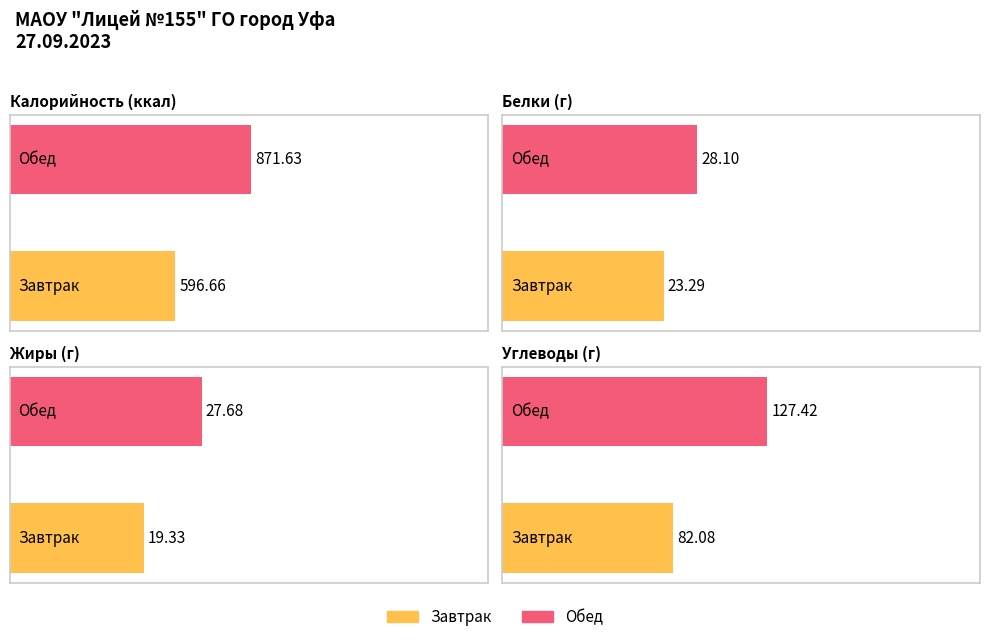

What is the total value across all series at Обед?

1054.8